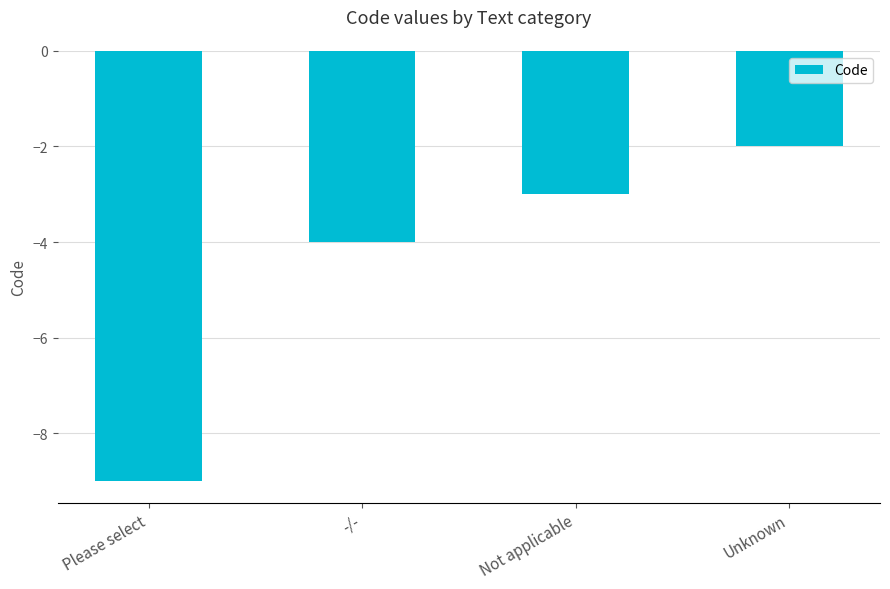

Is it true that the value at Not applicable is -3?

True